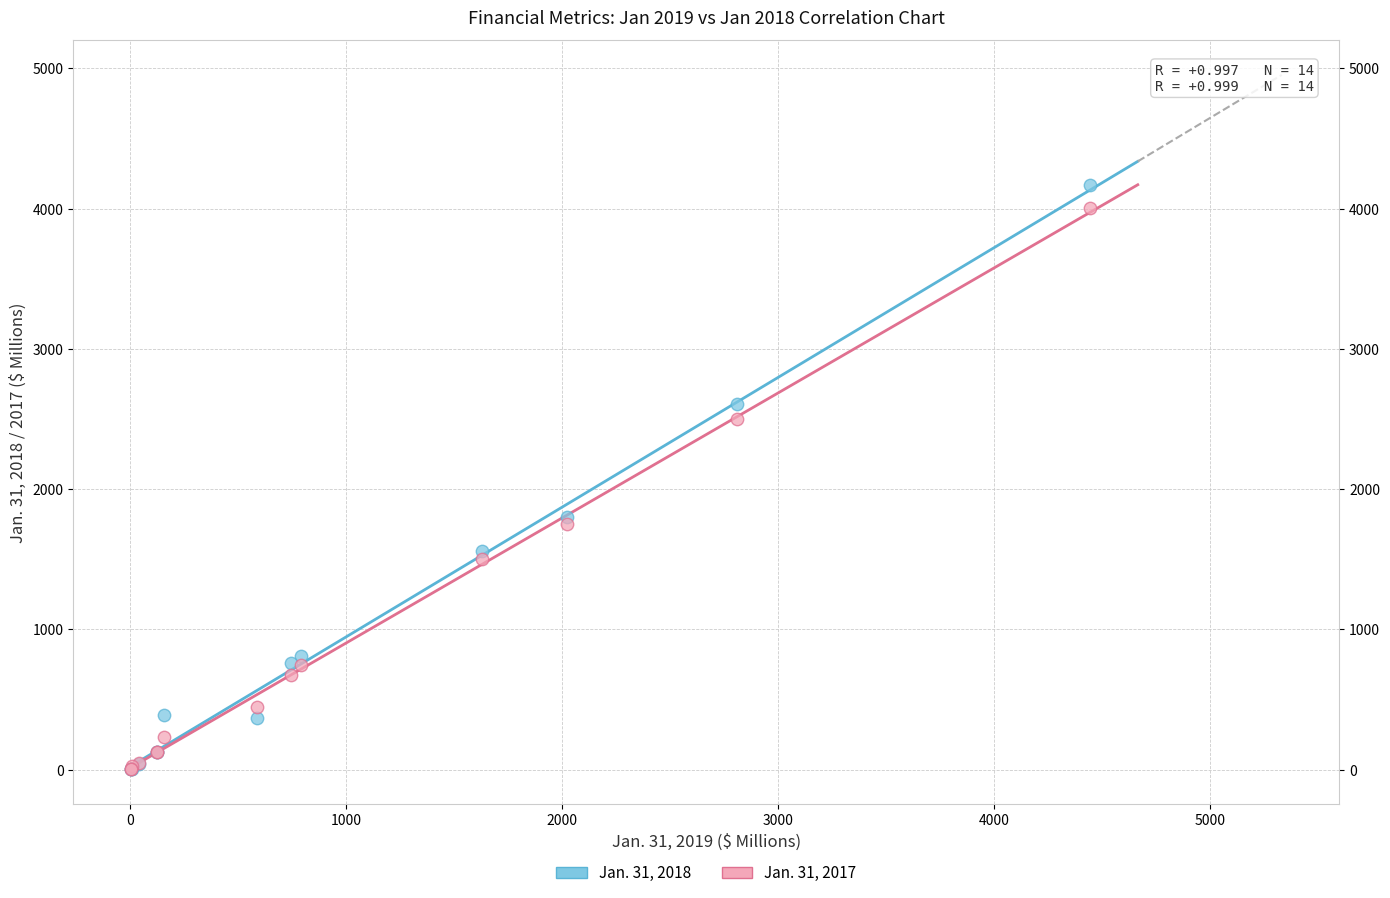

Which series contains the highest Y value?

Jan. 31, 2018